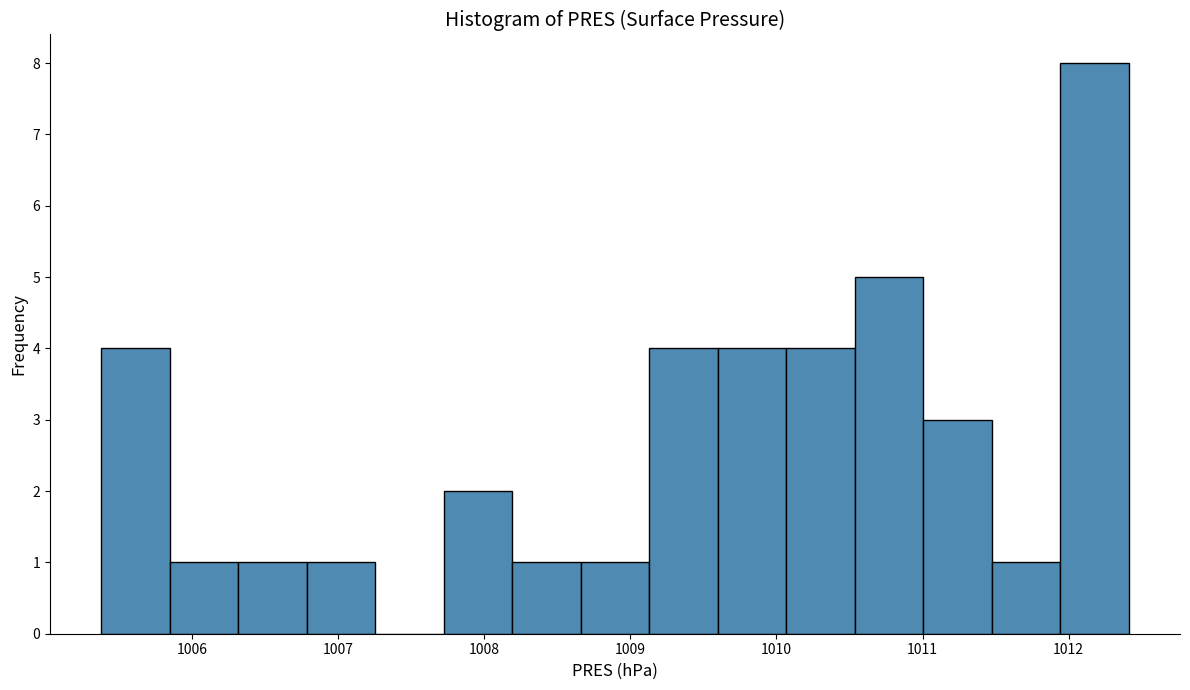

Over which range of the x-axis is the bar tallest?

1011.9 to 1012.4